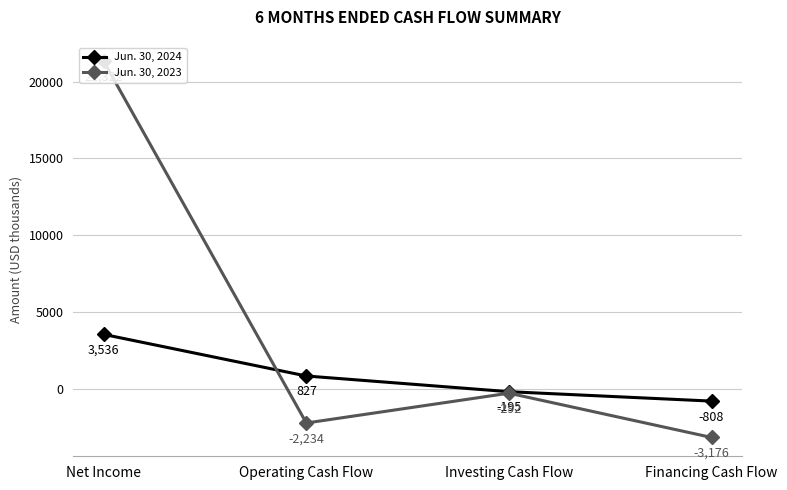

At which label is Jun. 30, 2023 closest to 9073?

Investing Cash Flow